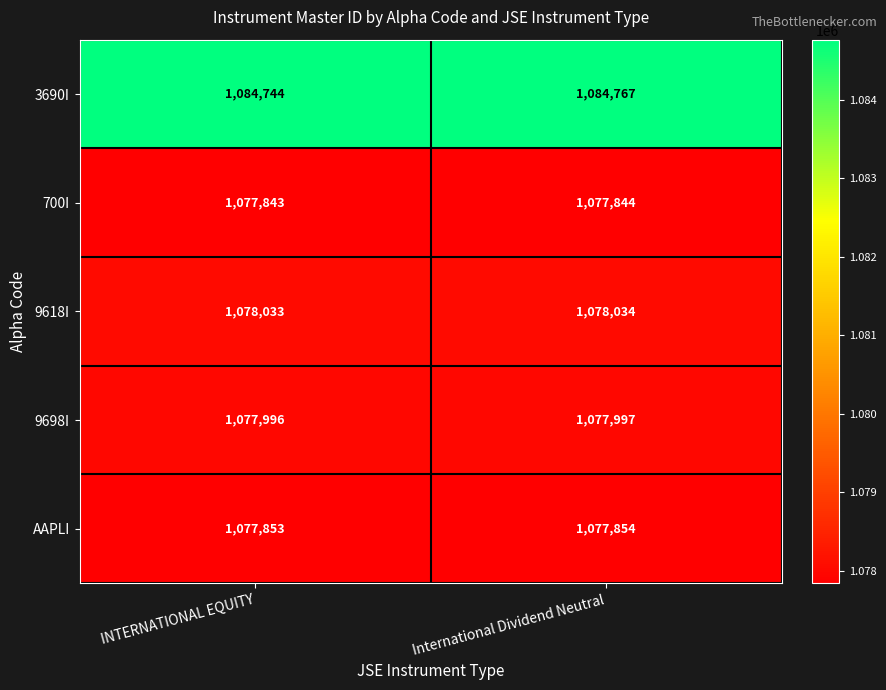

What is the sum of all 9618I values?

2156067